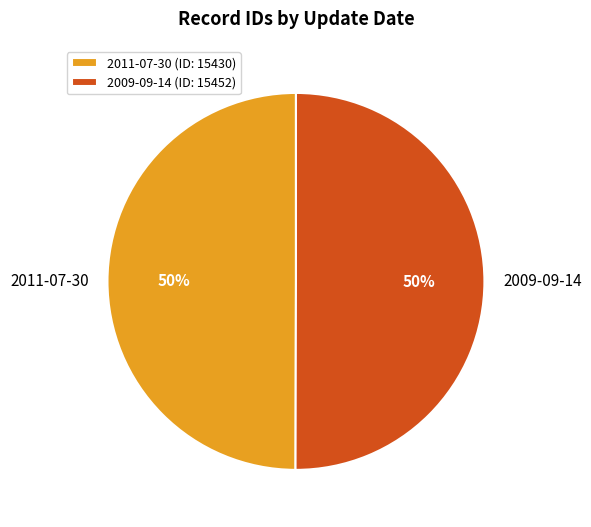

Combined, do 2009-09-14 and 2011-07-30 account for over 50%?

Yes